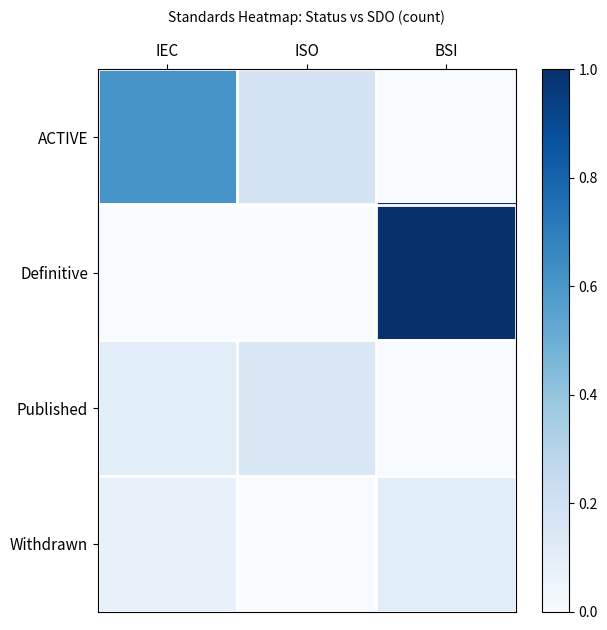

Which label corresponds to the smallest value in the chart?

BSI